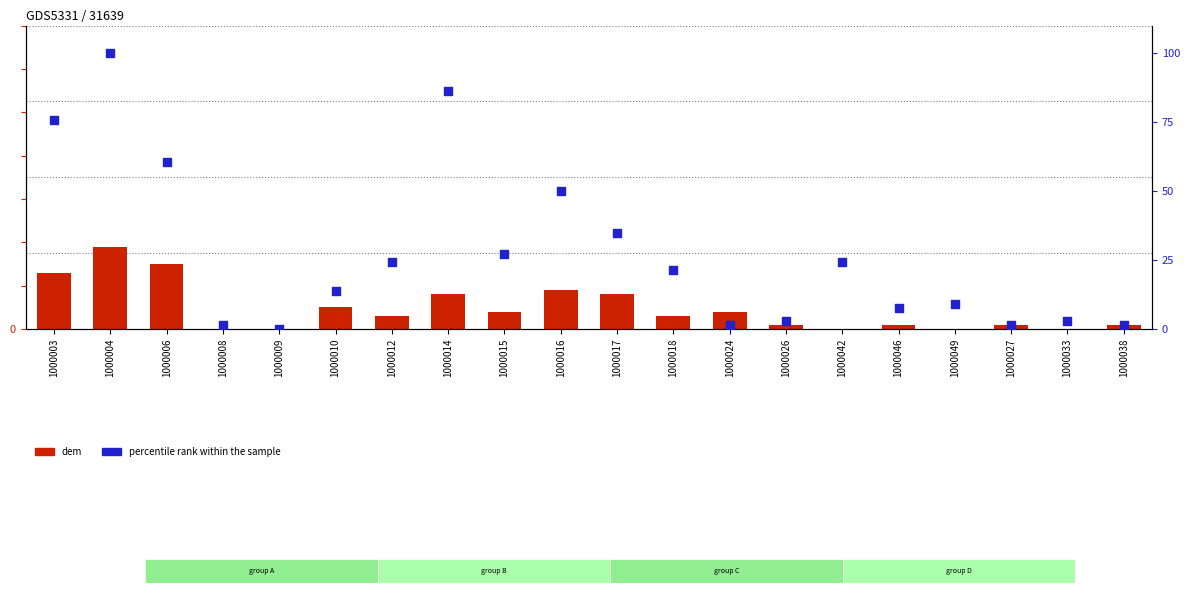

What is the total value across all series at 1000012?

27.2